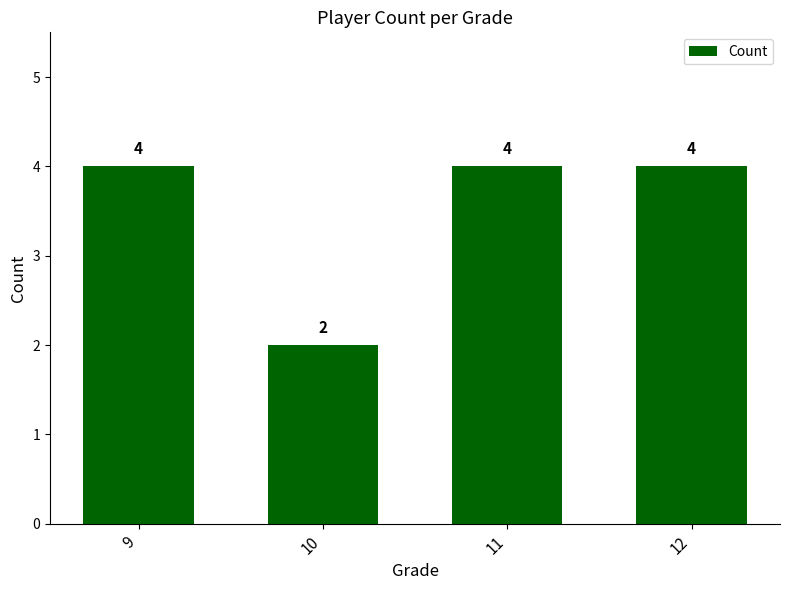

What is the minimum value shown in the chart?

2